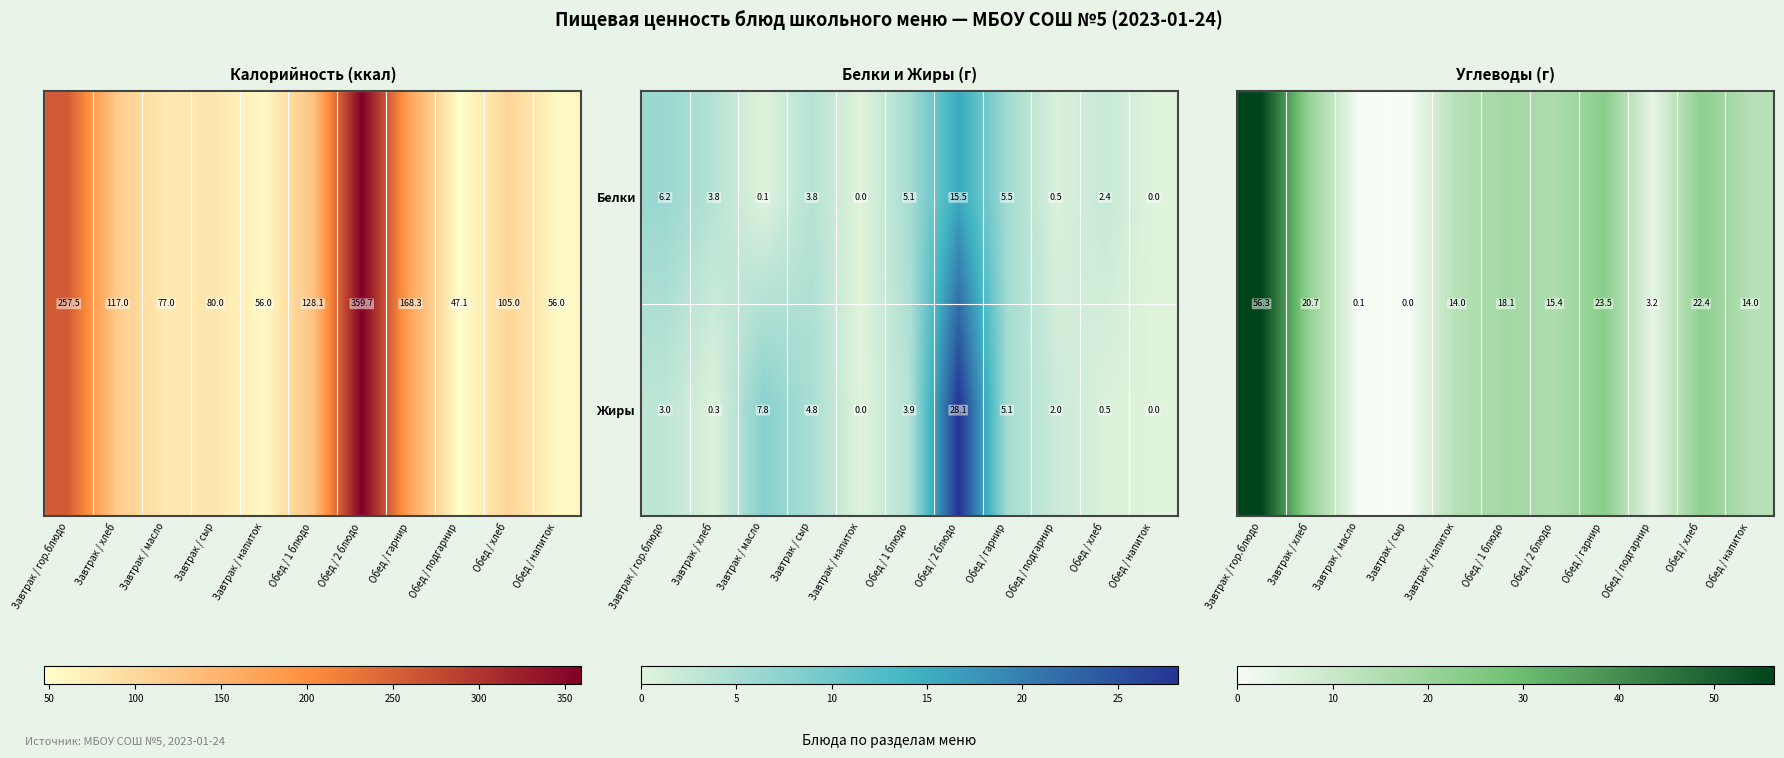

Where is Жиры nearest to the value 14?

Завтрак / масло